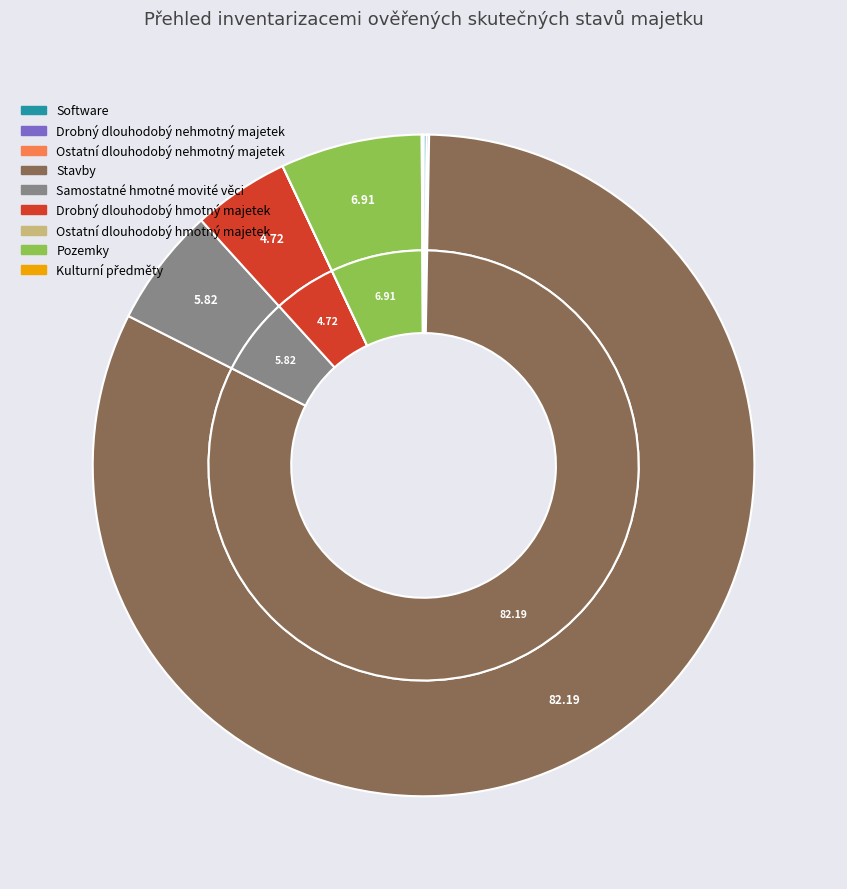

Which category has the smallest portion of the pie?

Ostatní dlouhodobý hmotný majetek